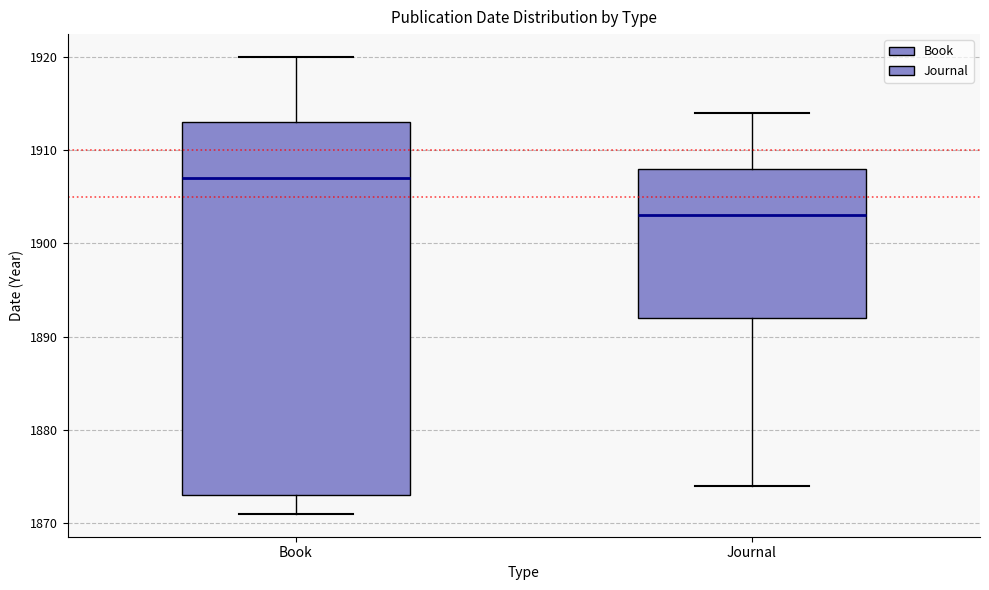

Reading left to right, read every box against the y-axis: the position of its median line, the range the box covers, and the ends of its whiskers. The values are not printed on the chart, so give them approximately, as read against the axis.

Book: median 1907, box 1873 to 1913, whiskers 1871 to 1920
Journal: median 1903, box 1892 to 1908, whiskers 1874 to 1914